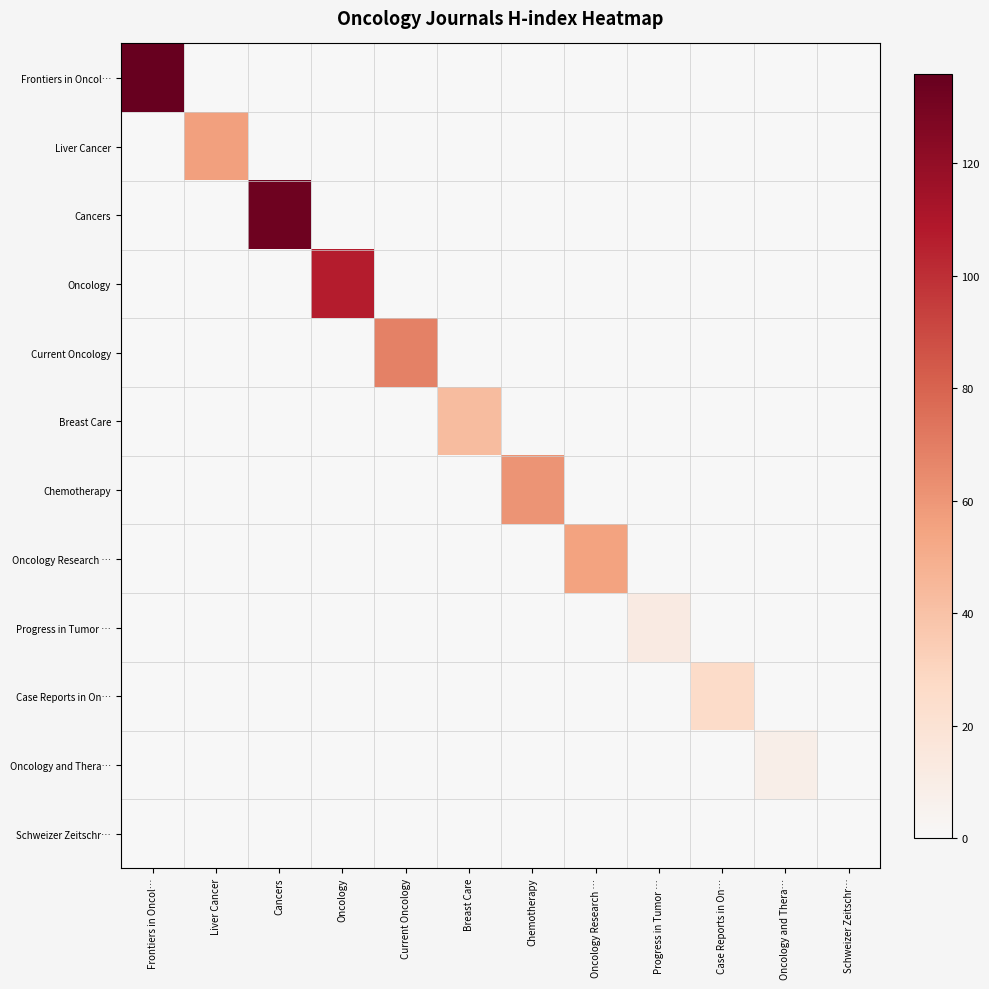

Which series has the largest range (max minus min)?

Frontiers in Oncol…